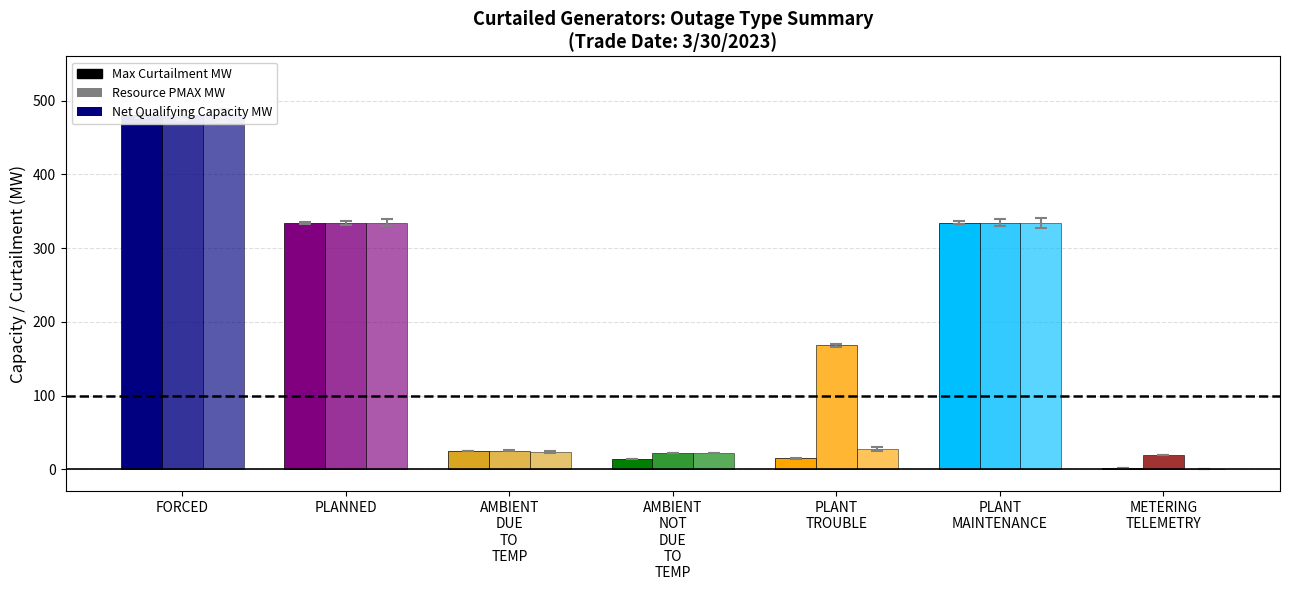

What is the value of the Resource PMAX MW bar at the 2nd from the left?

334.4